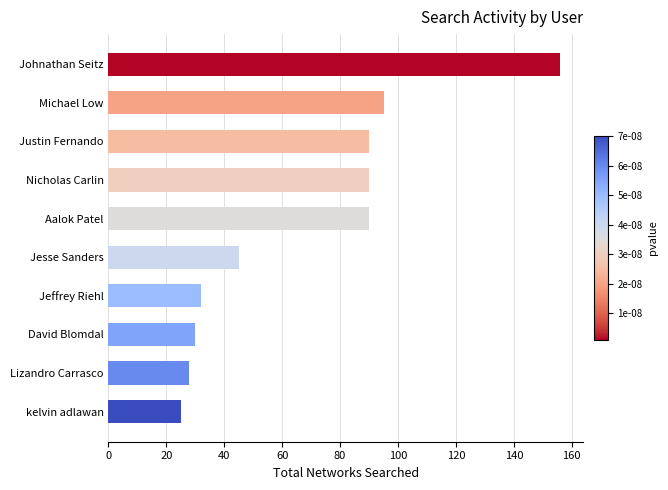

What is the approximate value at Jesse Sanders?

45